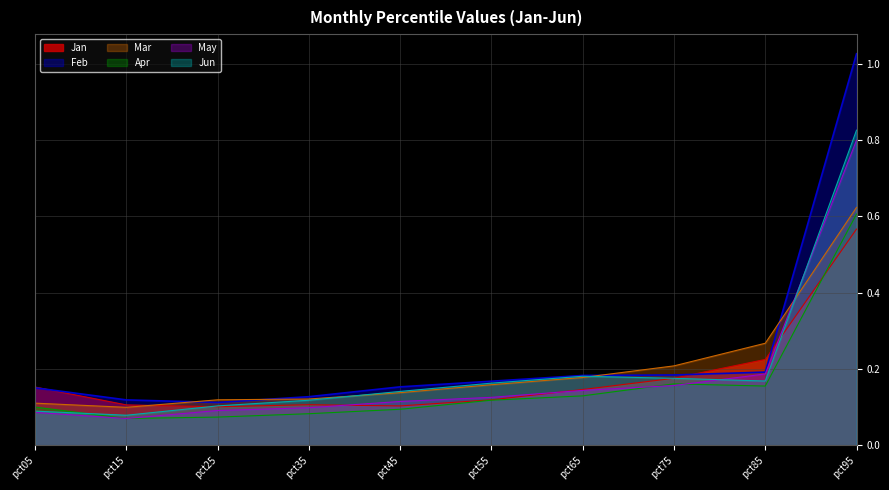

How many lines are shown in the chart?

6